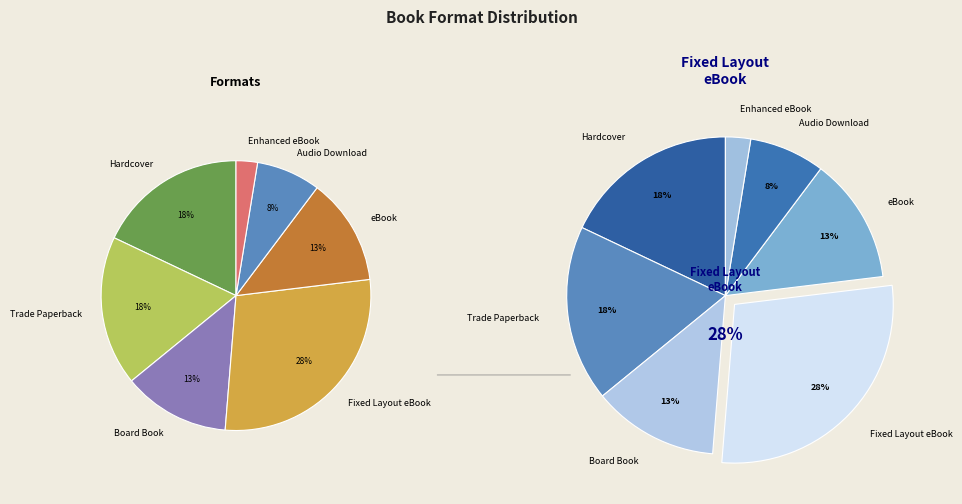

What is the change in value from Fixed Layout eBook to Enhanced eBook?

-10